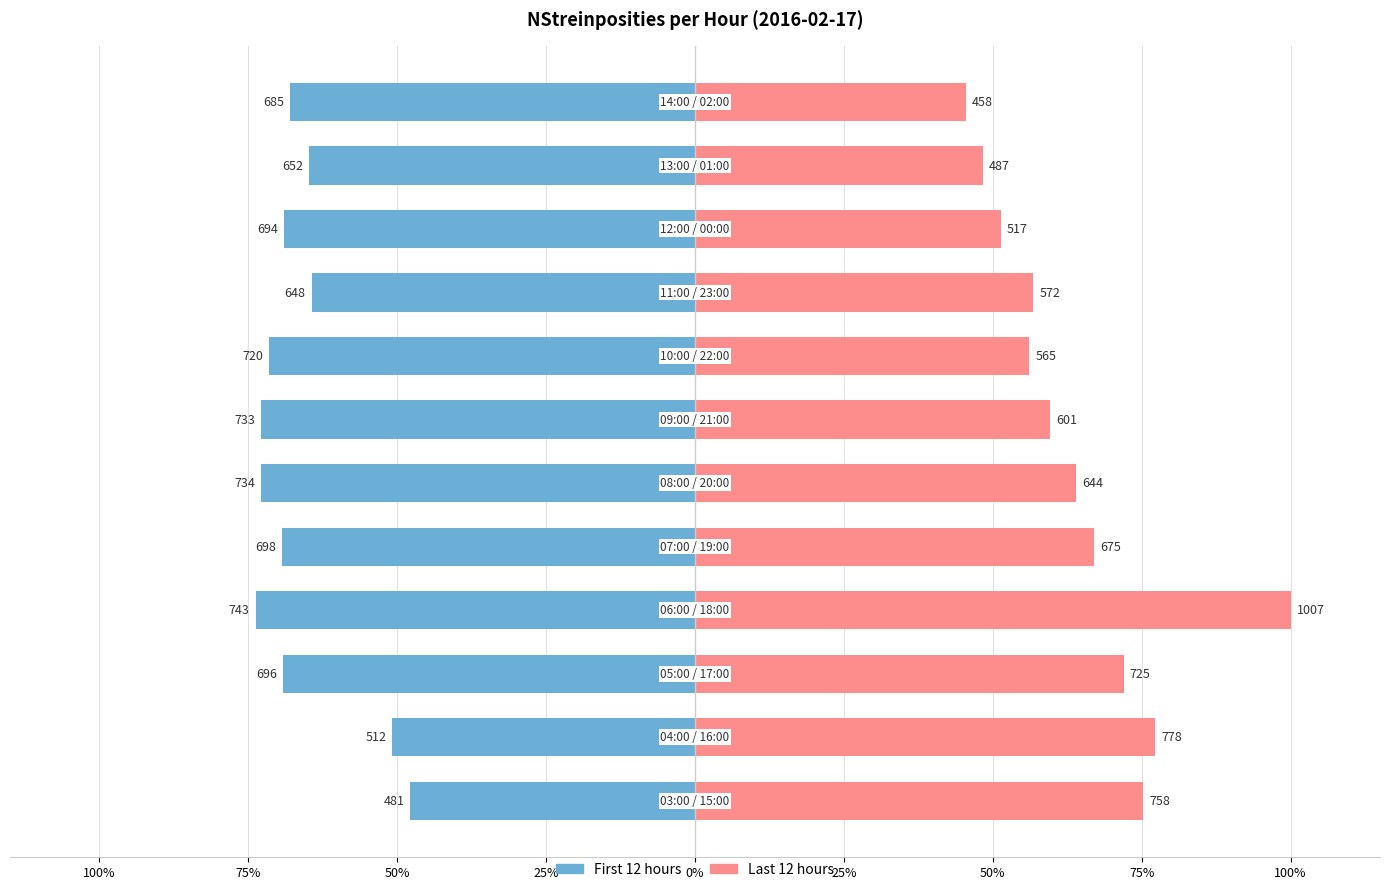

Which series has the widest spread of values?

Last 12 hours